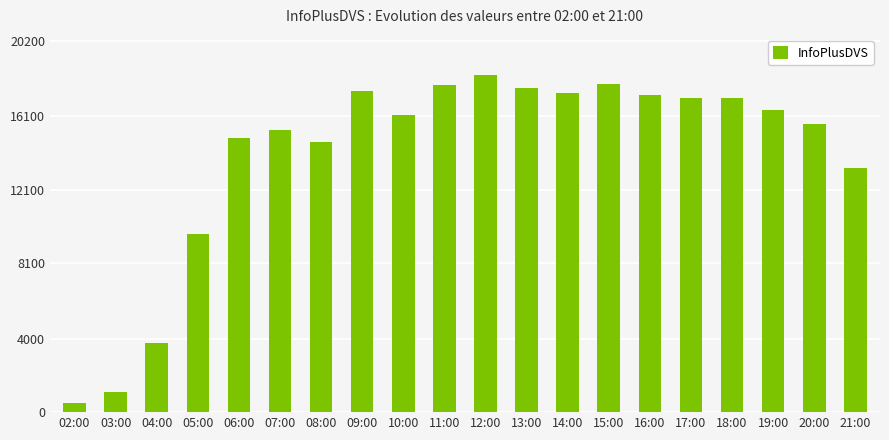

Which label corresponds to the largest value in the chart?

12:00